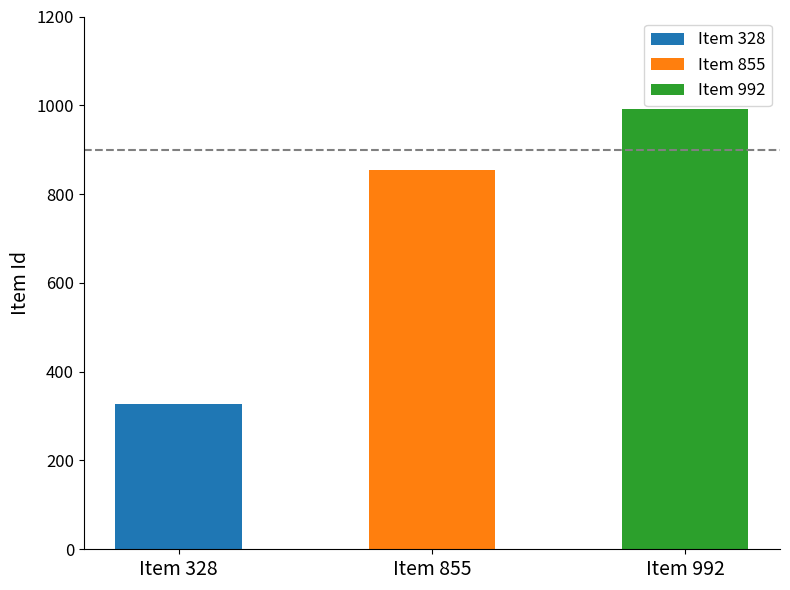

Reading right to left, list all the values displayed in this chart.

Item 992=992	Item 855=855	Item 328=328